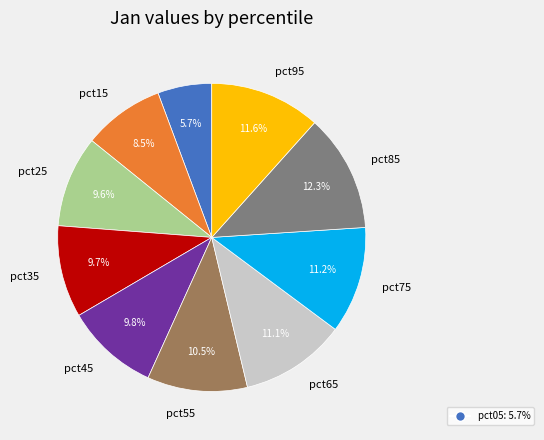

Is there any slice that represents more than half of the pie?

No